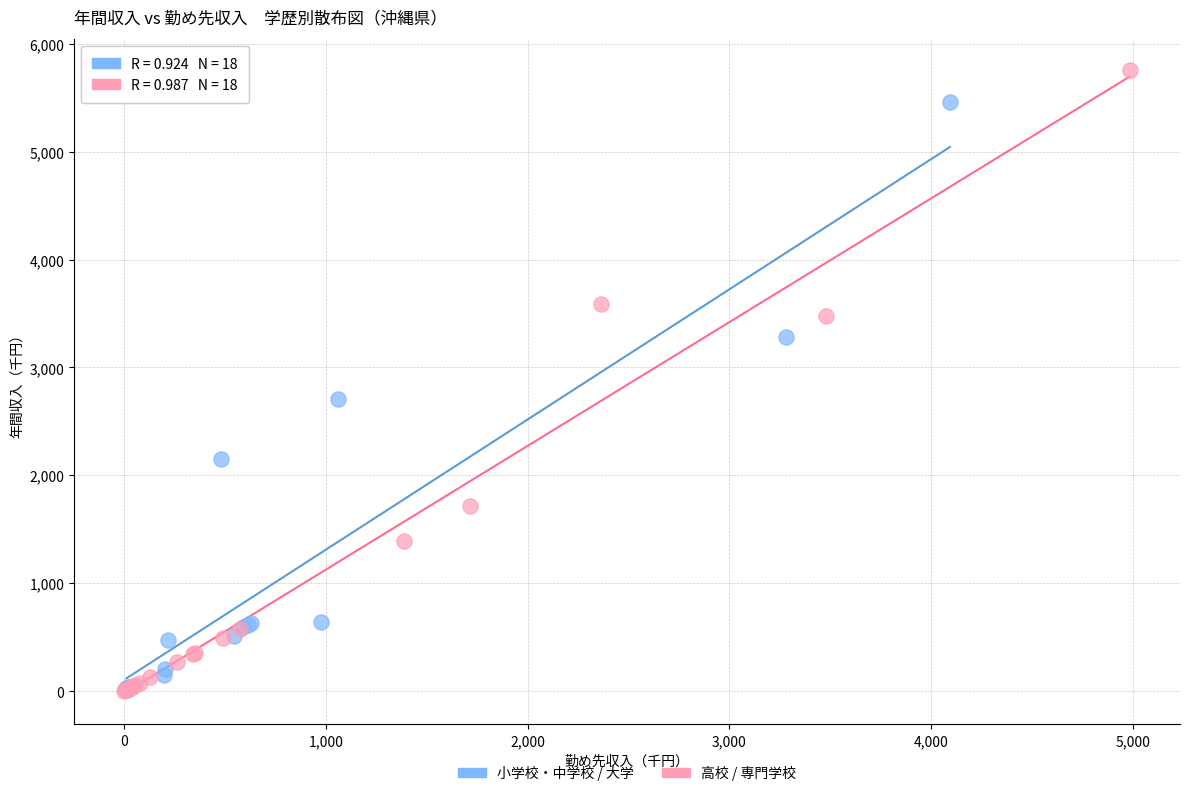

Which series has the widest spread of Y values?

高校 / 専門学校